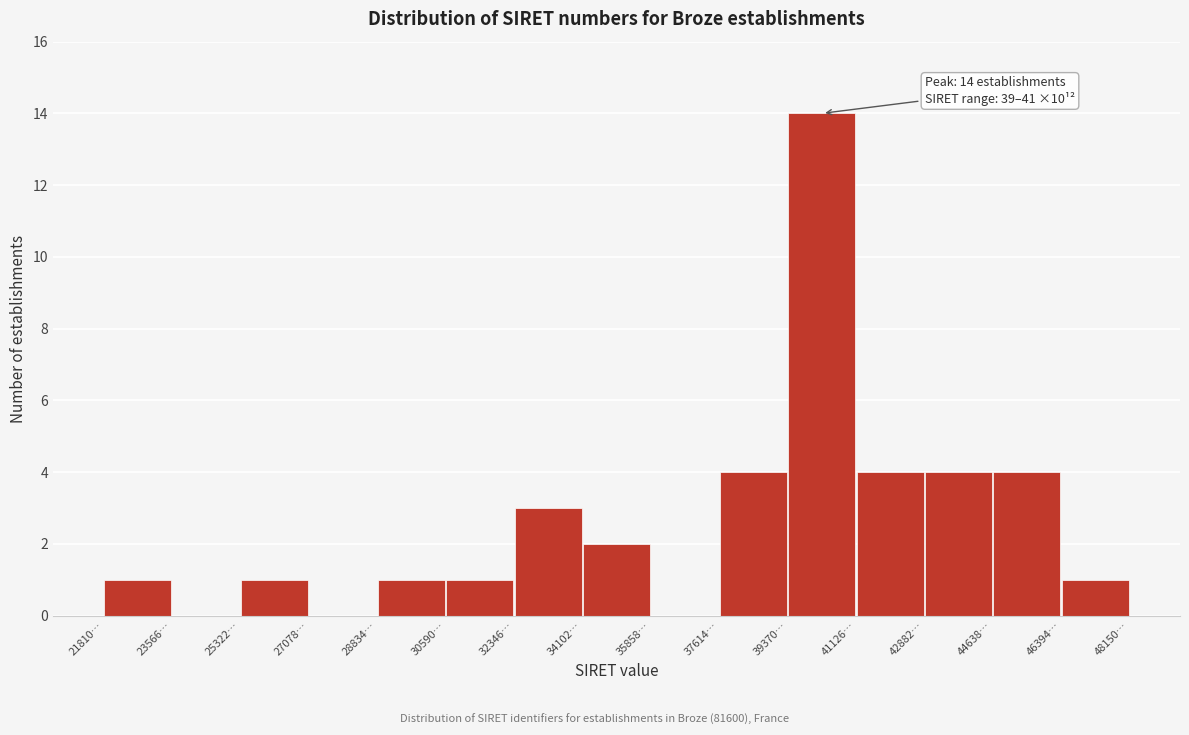

Reading left to right, what are all the values shown in this chart?

21810…=1	23566…=0	25322…=1	27078…=0	28834…=1	30590…=1	32346…=3	34102…=2	35858…=0	37614…=4	39370…=14	41126…=4	42882…=4	44638…=4	46394…=1